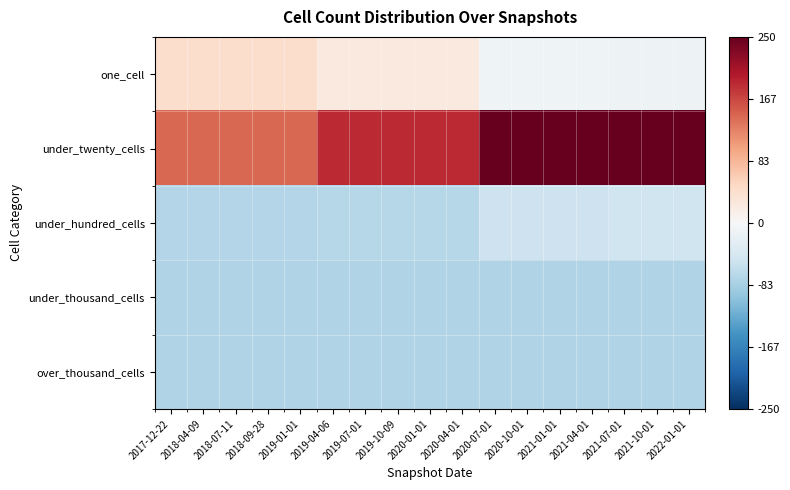

Which series has the widest spread of values?

under_twenty_cells